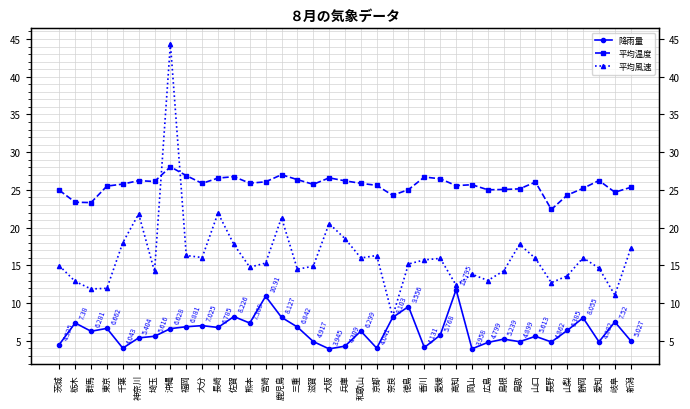

Which has a higher value, 和歌山 or 新潟?

和歌山